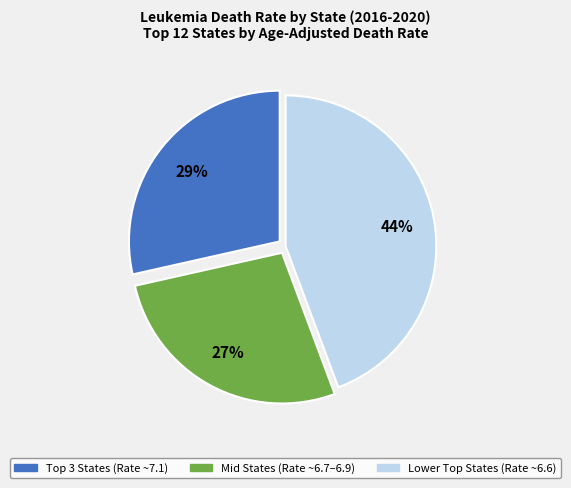

Does any single category account for the majority?

No